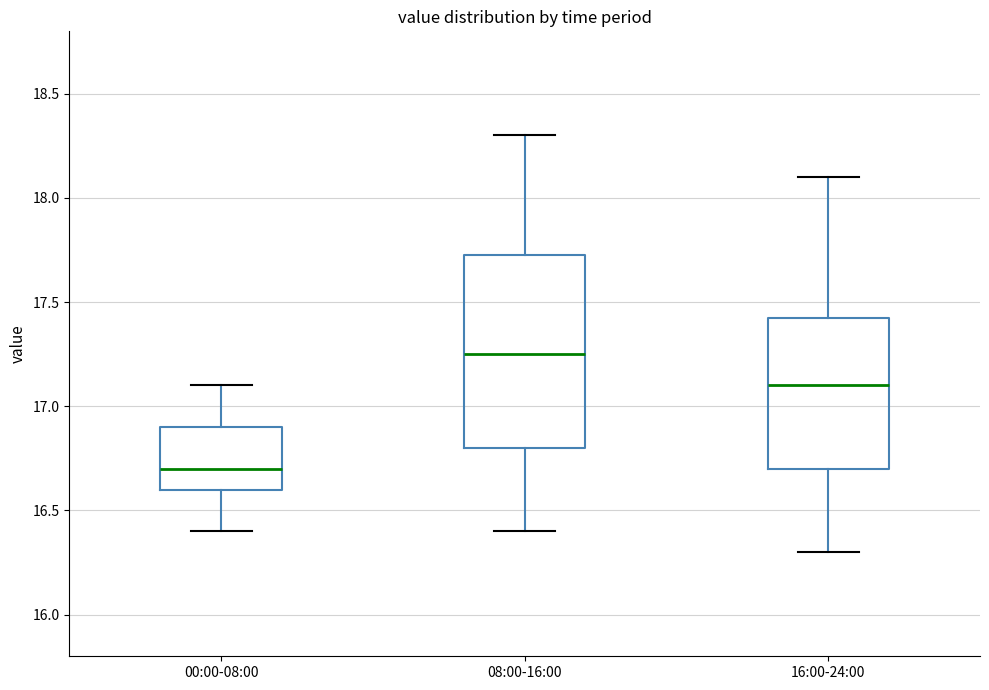

Where is the lower edge of the box for 00:00-08:00 on the y-axis? The values are not printed on the chart, so give them approximately, as read against the axis.

16.60